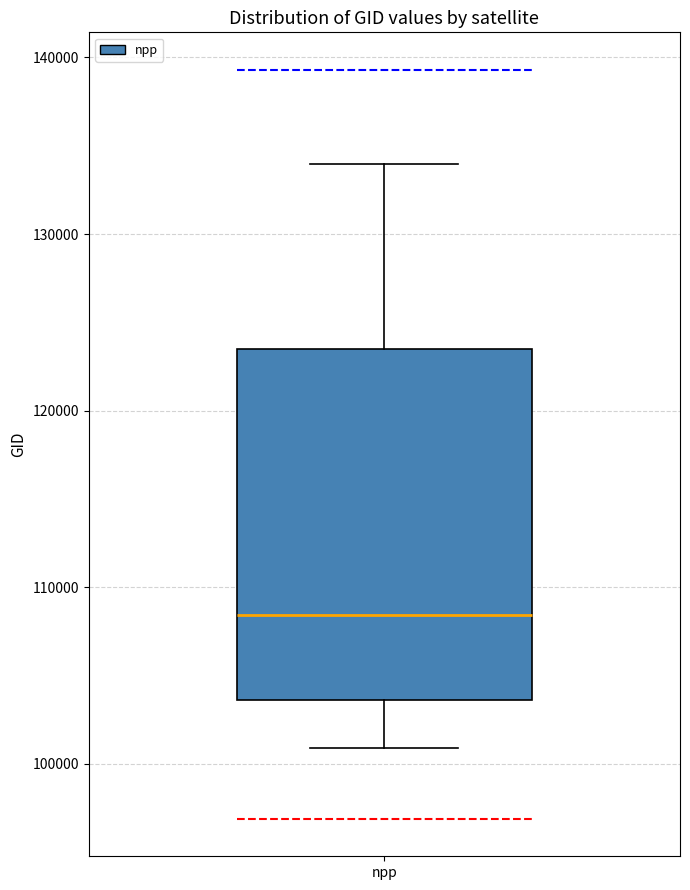

Where does the lower whisker of the box for npp end on the y-axis? The values are not printed on the chart, so give them approximately, as read against the axis.

101000